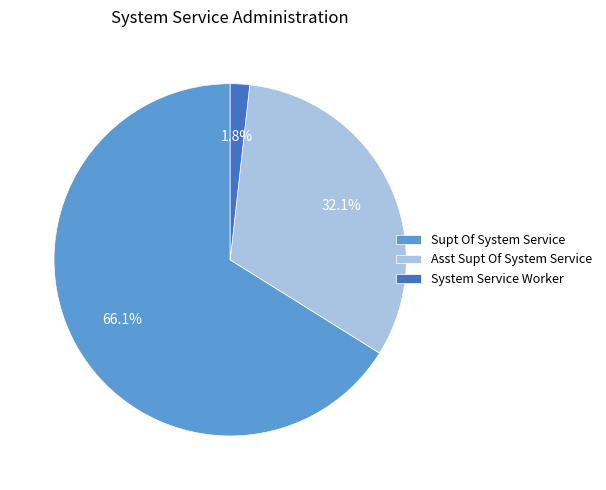

Count the number of slices in the pie.

3